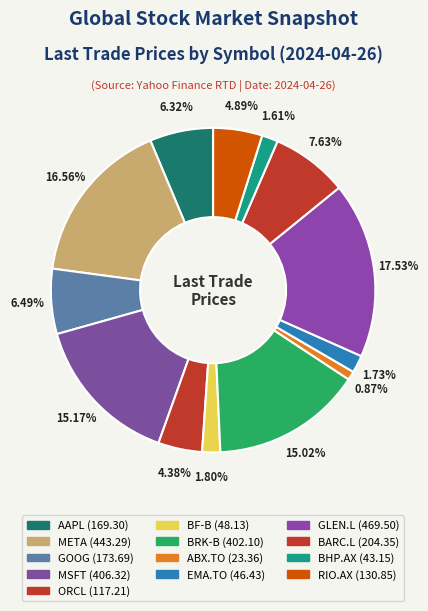

How many segments does this pie chart have?

13